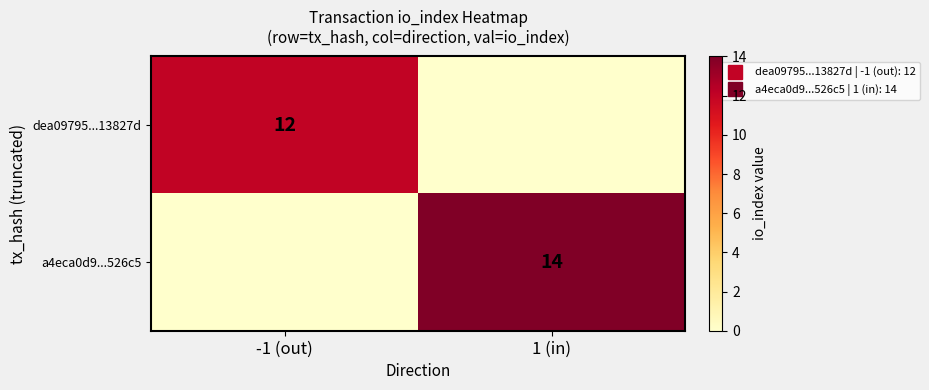

What is the total value across all series at 1 (in)?

14